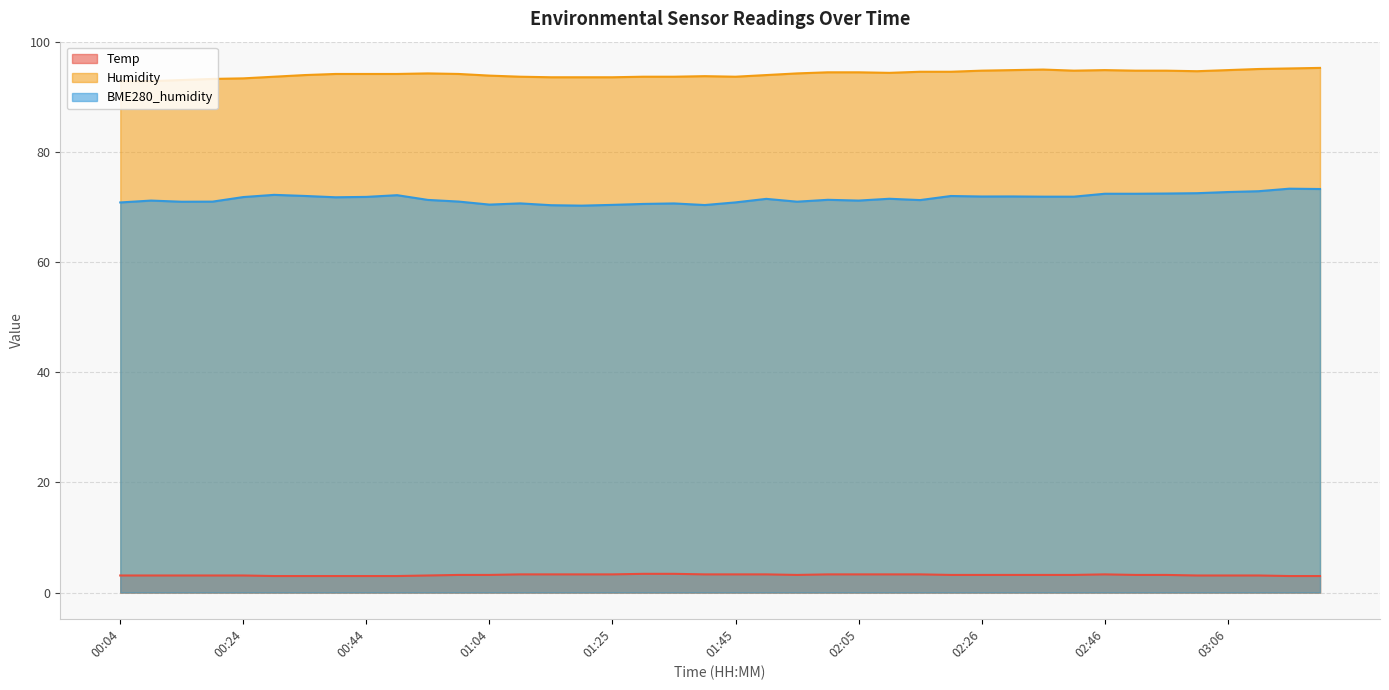

At which label does BME280_humidity reach its minimum?

01:20